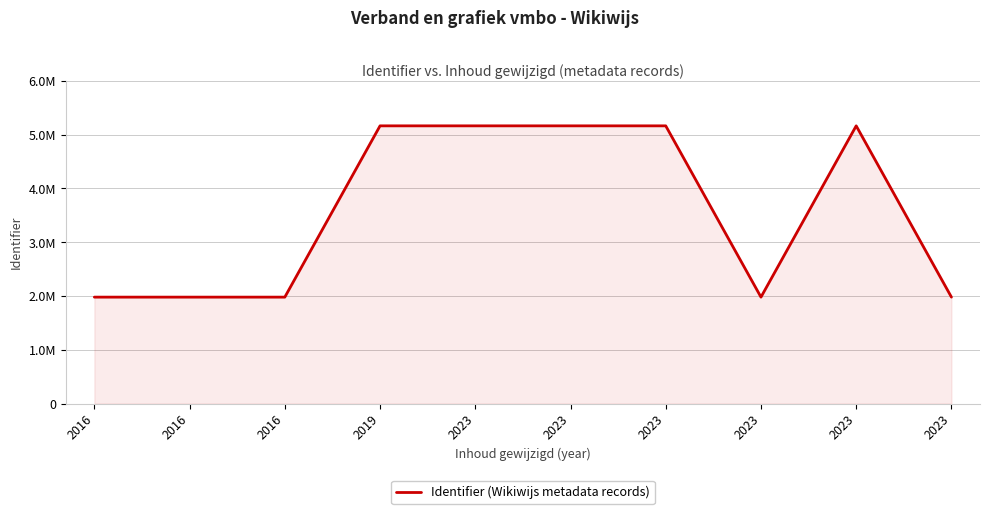

What is the maximum value shown in the chart?

5165530